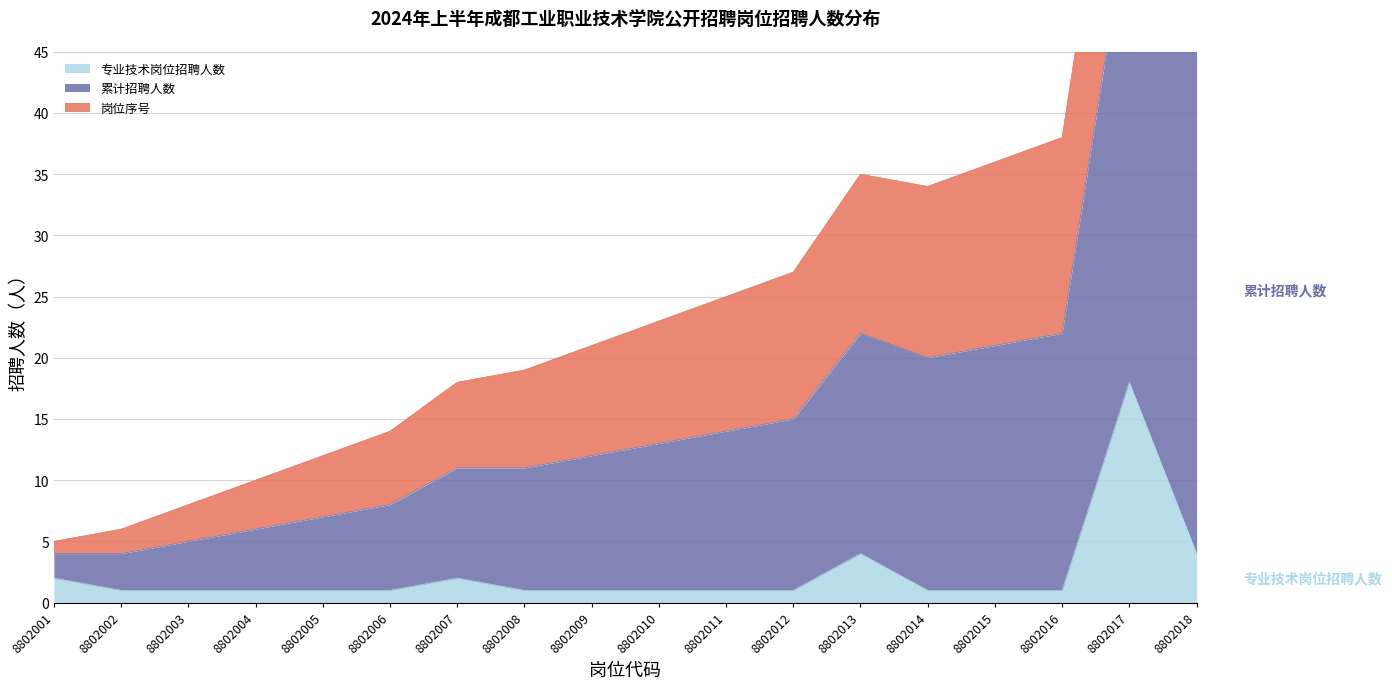

What is the minimum value shown in the chart?

1